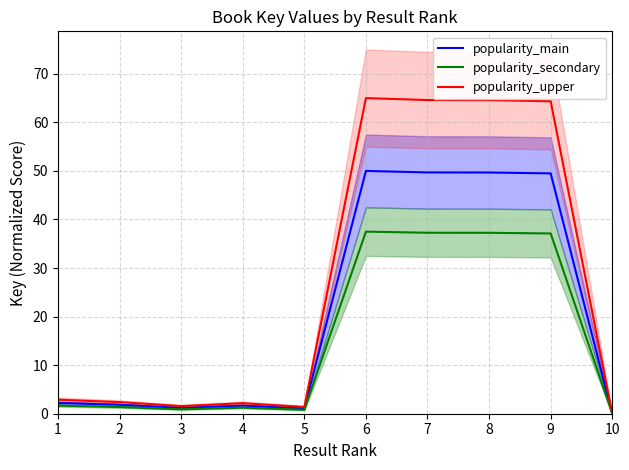

What is the difference between the maximum and minimum values in the popularity_upper series?

65.0